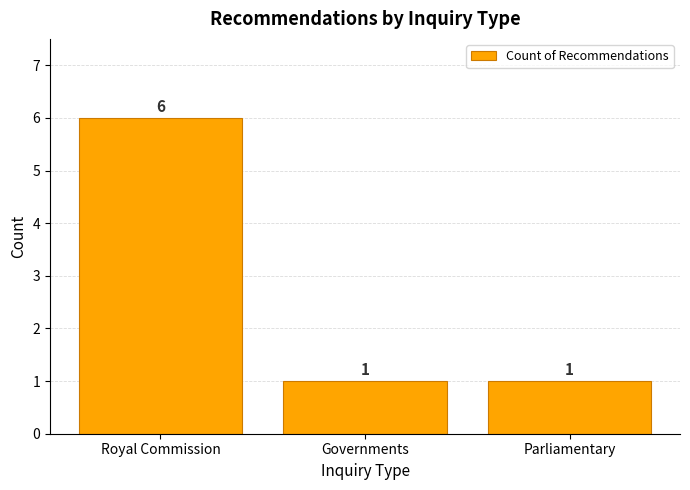

What is the sum of all values?

8